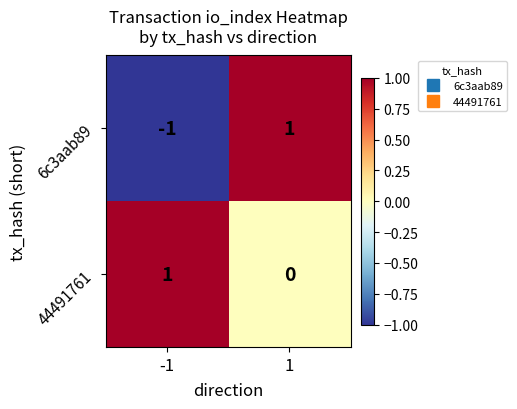

The value of 6c3aab89 at 1 is 0. True or false?

False